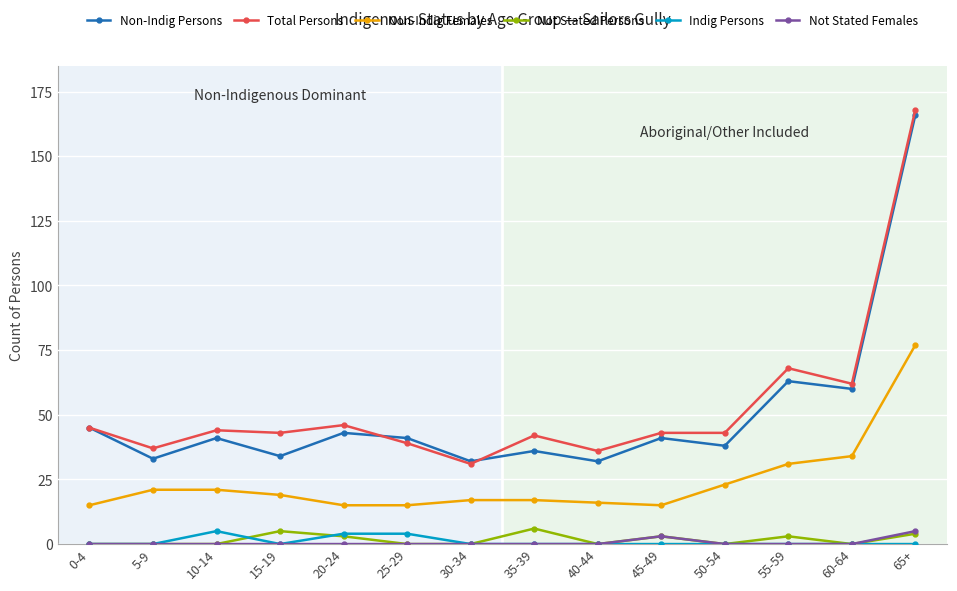

Count the number of data series in this chart.

6